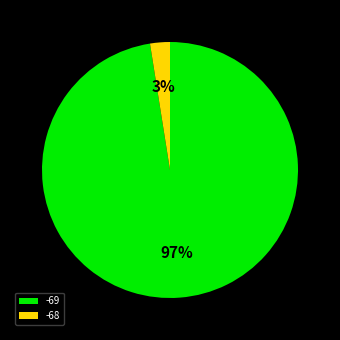

How many segments does this pie chart have?

2